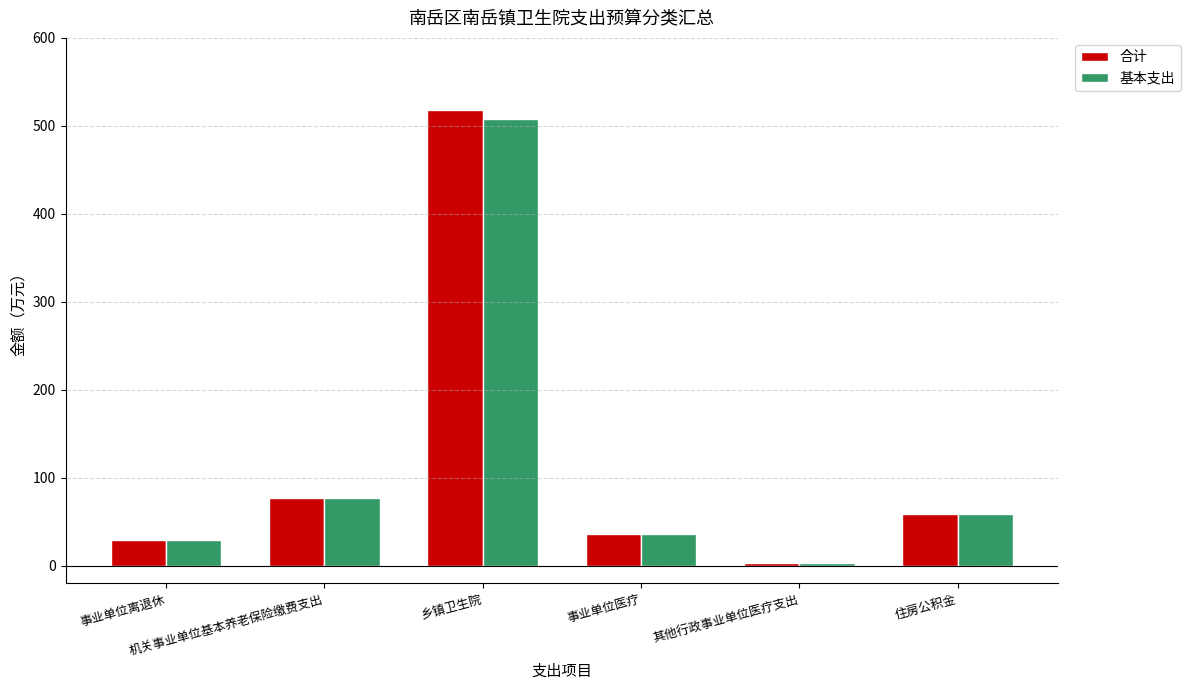

Which series changed the most between 乡镇卫生院 and 其他行政事业单位医疗支出?

合计